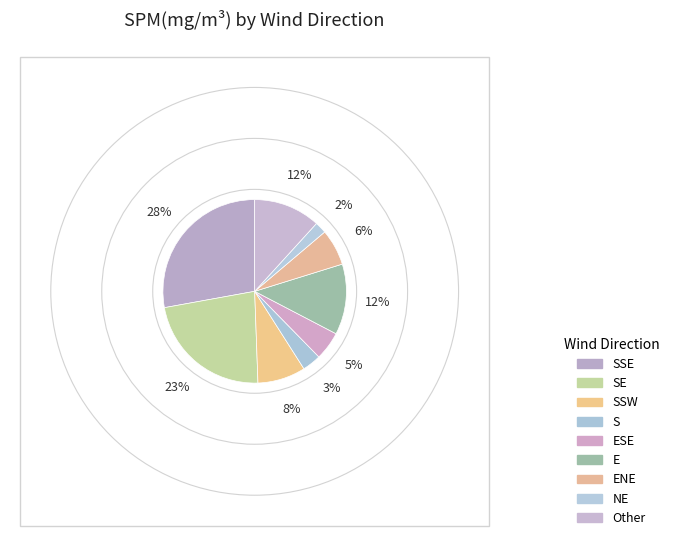

What is the largest slice in the pie chart?

SSE